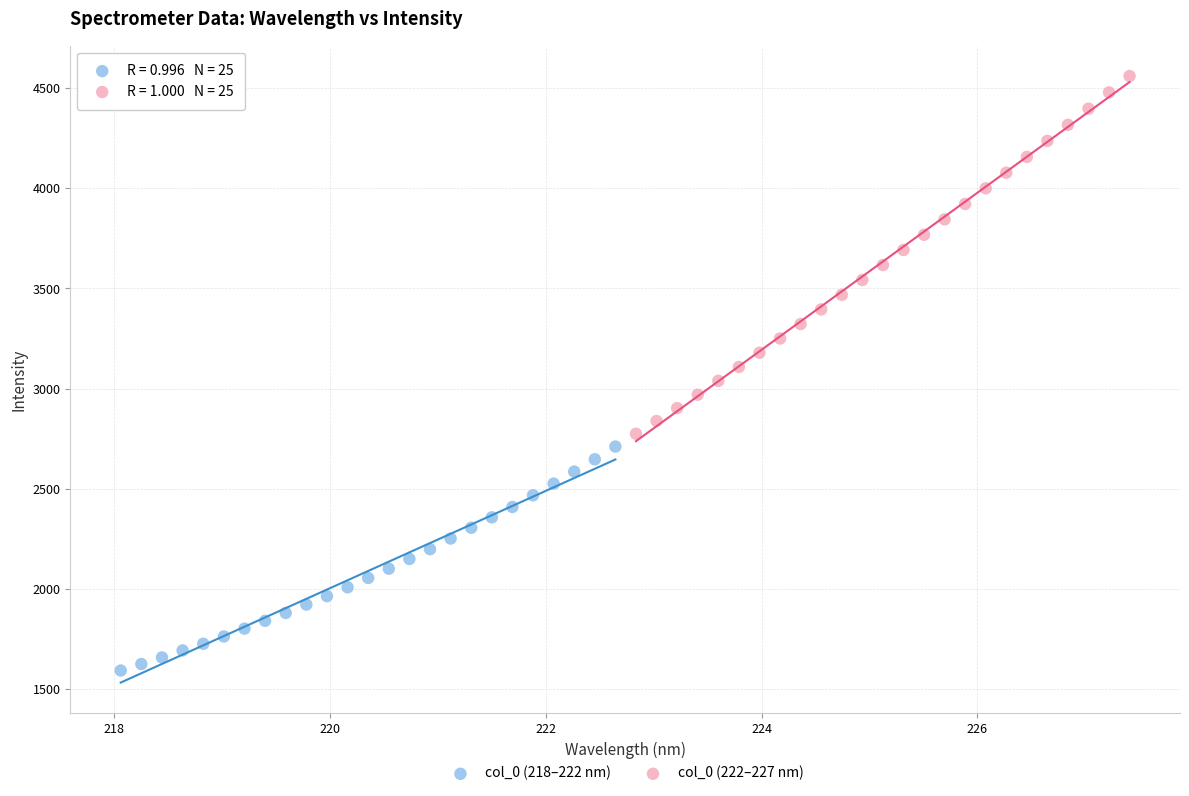

Which series reaches the minimum Y coordinate?

col_0 (218–222 nm)